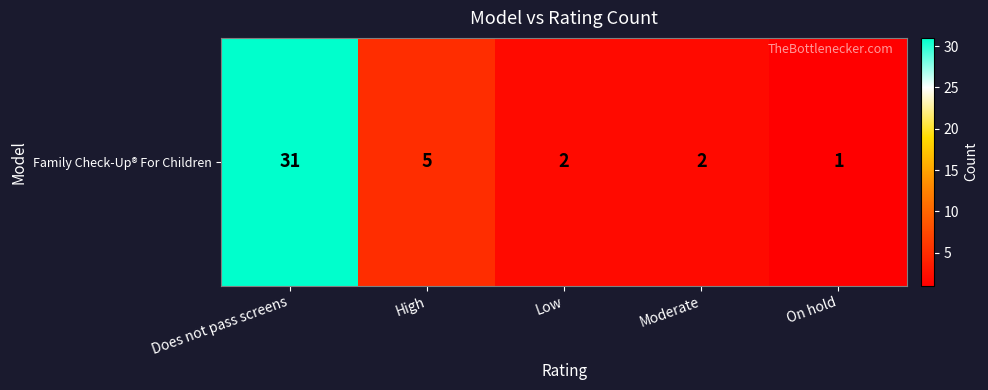

Is it true that the value at Low is 2?

True